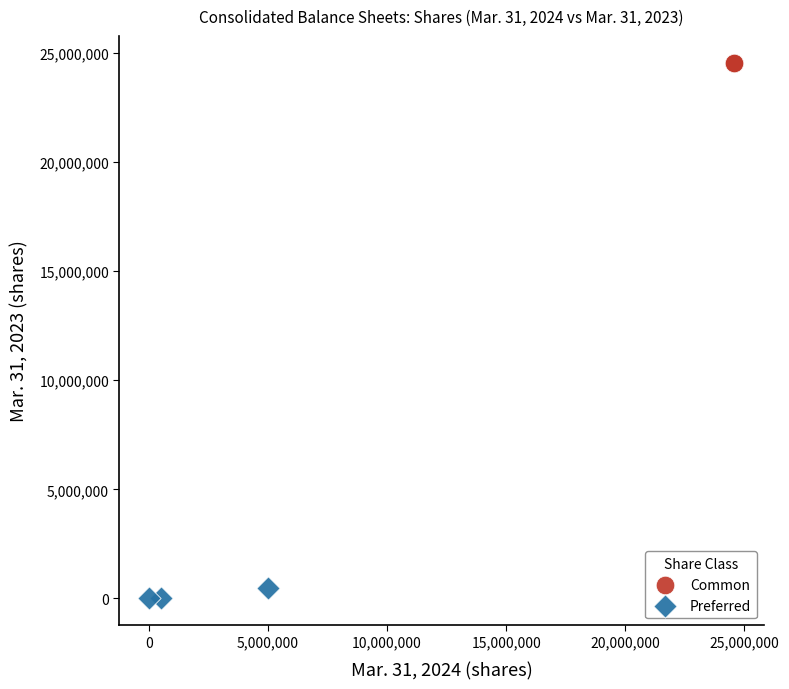

Which series contains the highest Y value?

Common